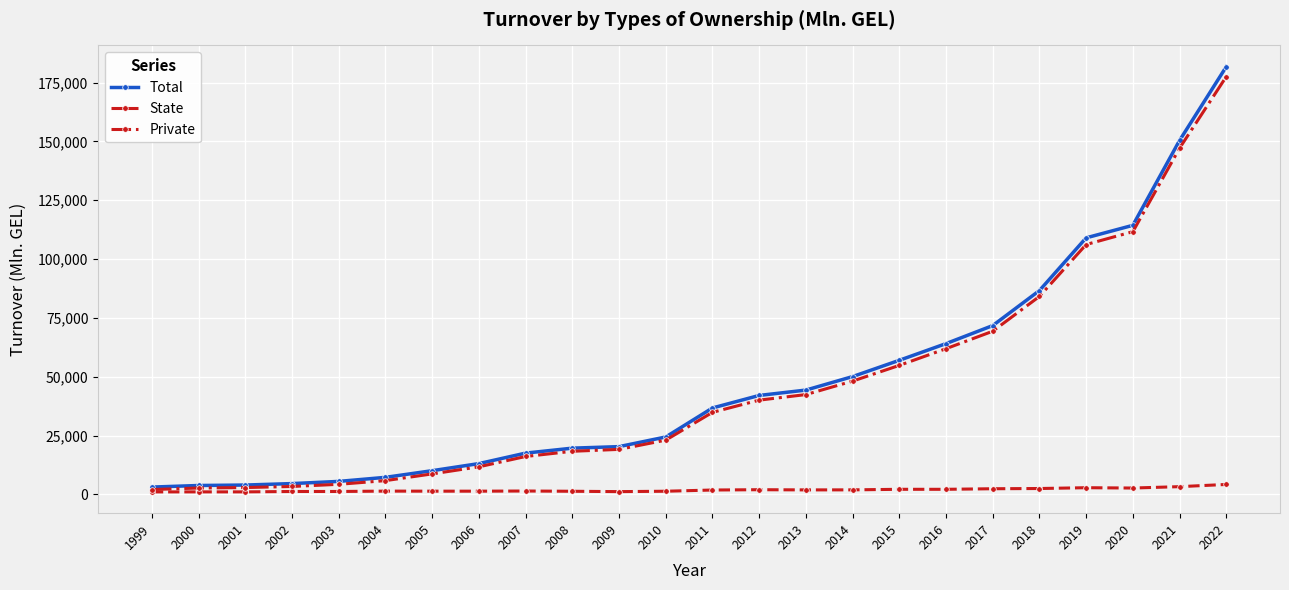

What is the difference between the Private values at 2005 and 2001?

5798.0